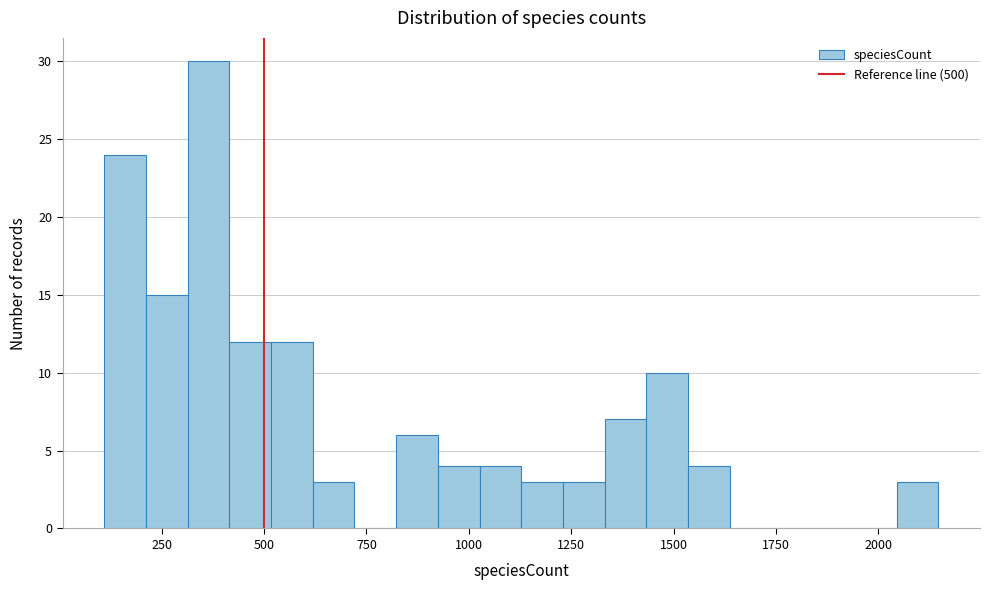

Read against the x-axis, roughly where is the centre of the tallest bar?

350